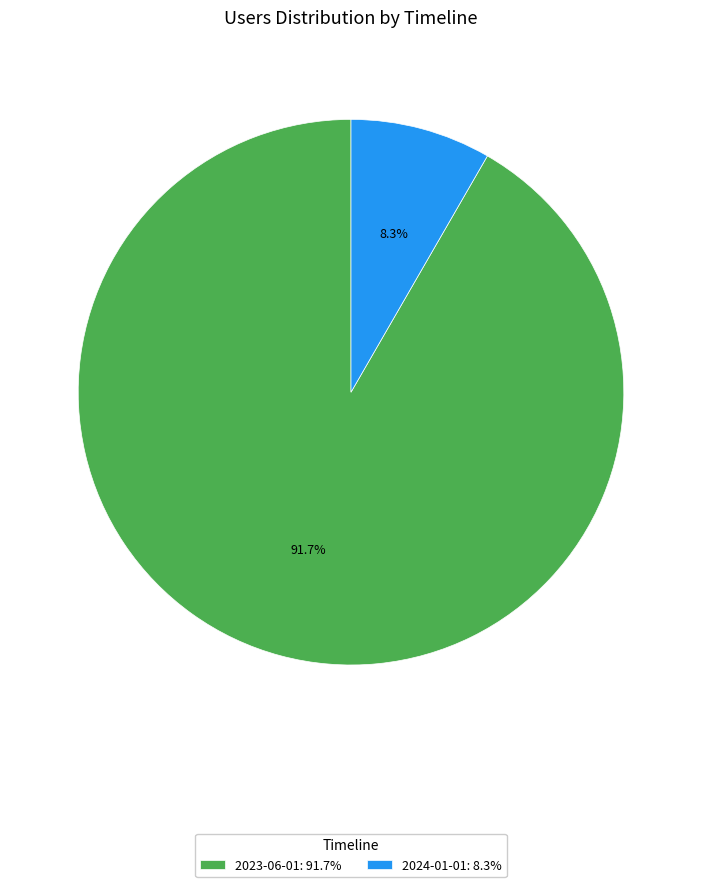

What is the ratio of the value at 2023-06-01: 91.7% to the value at 2024-01-01: 8.3%?

11.0